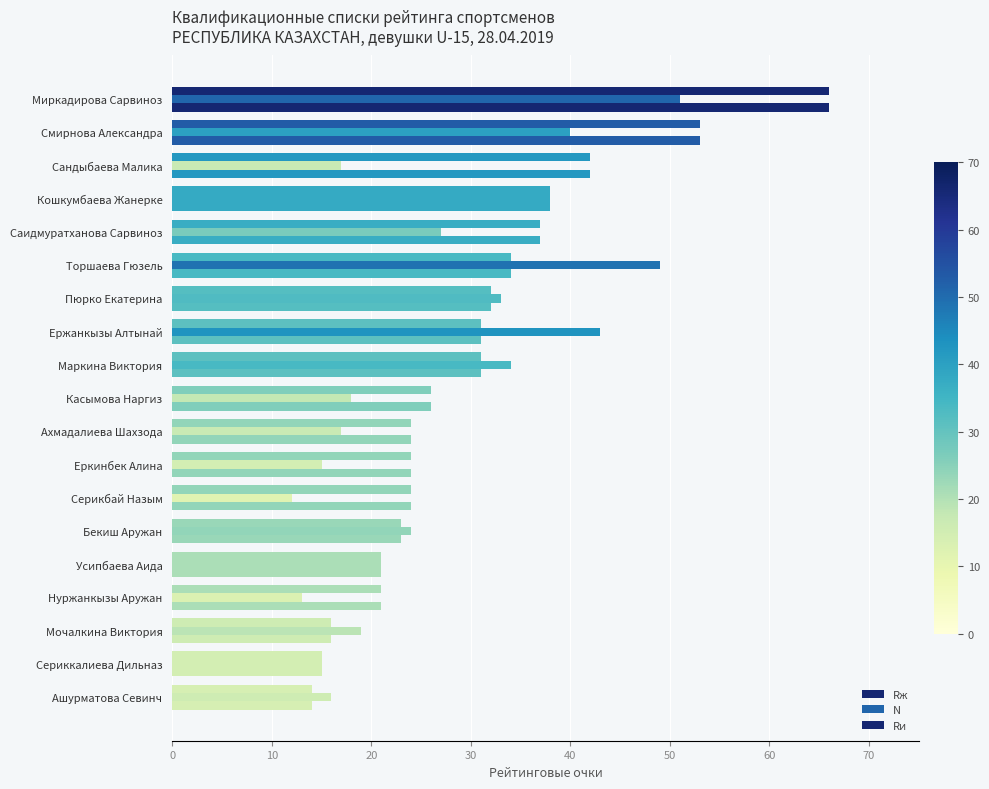

How many distinct data groups are displayed?

3